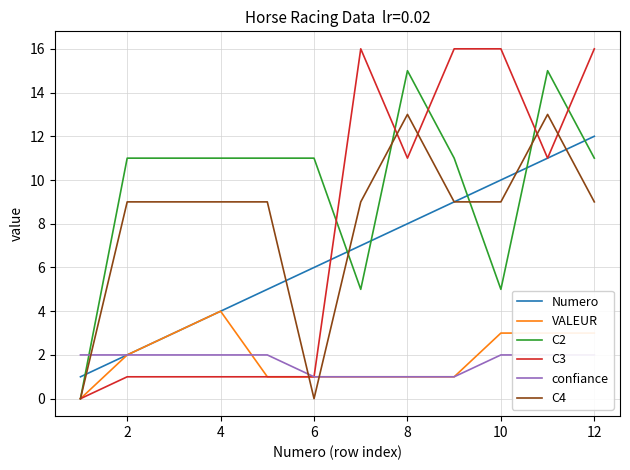

What is the highest value of the C2 series?

15